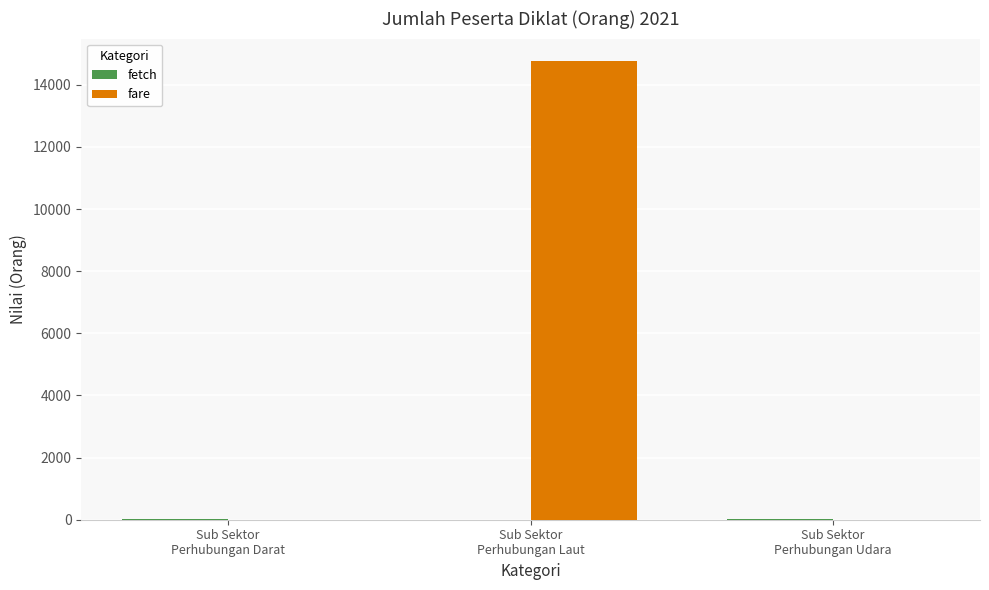

What is the maximum value for fare?

14750